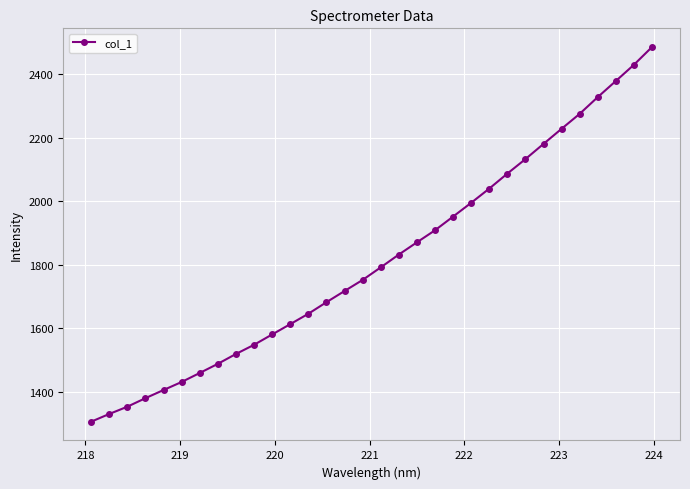

What is the difference between the second highest and minimum values?

1123.1